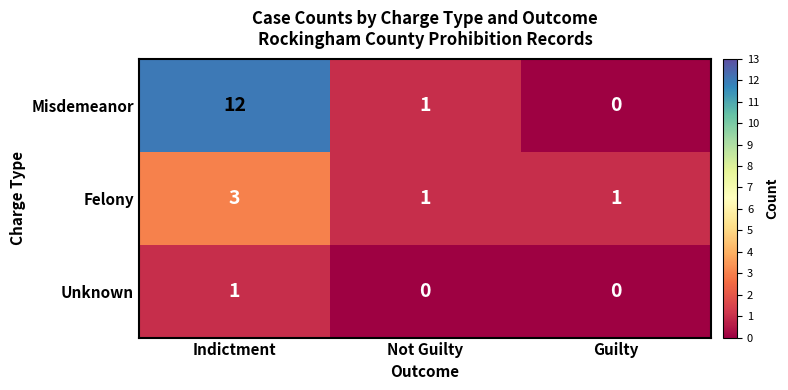

What is the greatest value displayed?

12